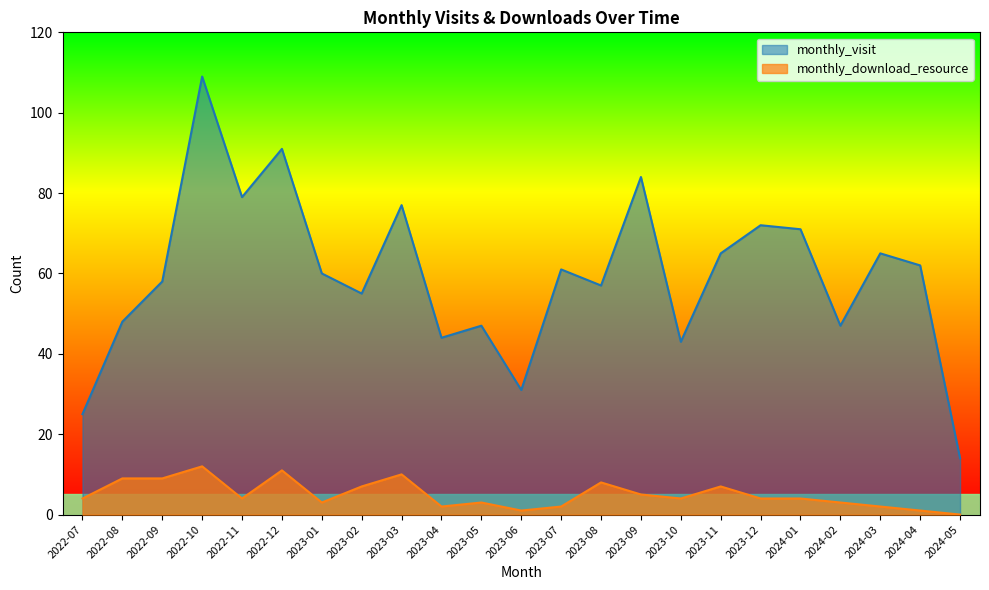

What is the label of the 15th point from the right?

2023-03